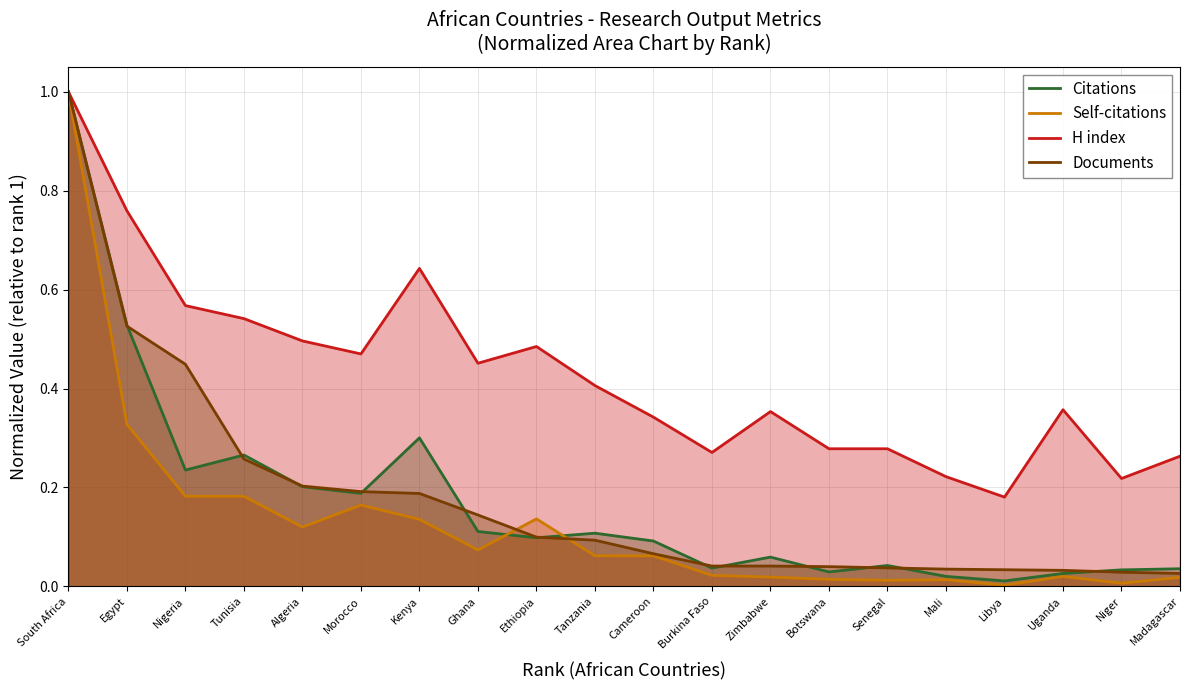

What are all the series names shown in the legend?

Citations, Self-citations, H index, Documents